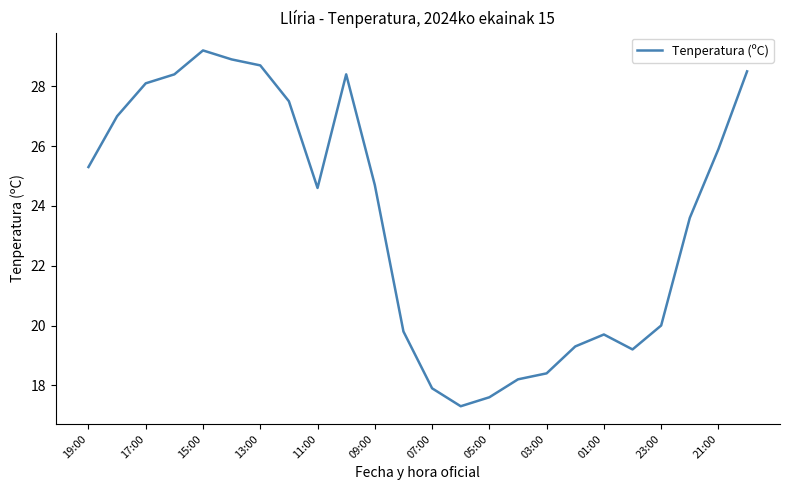

Count the number of categories in the chart.

24